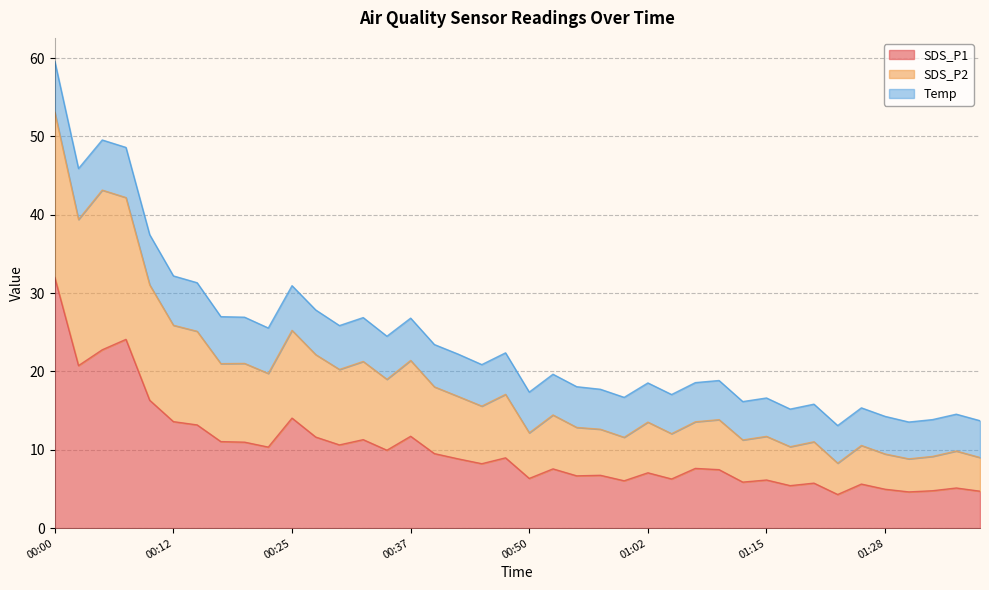

What is the highest value of the SDS_P1 series?

32.0